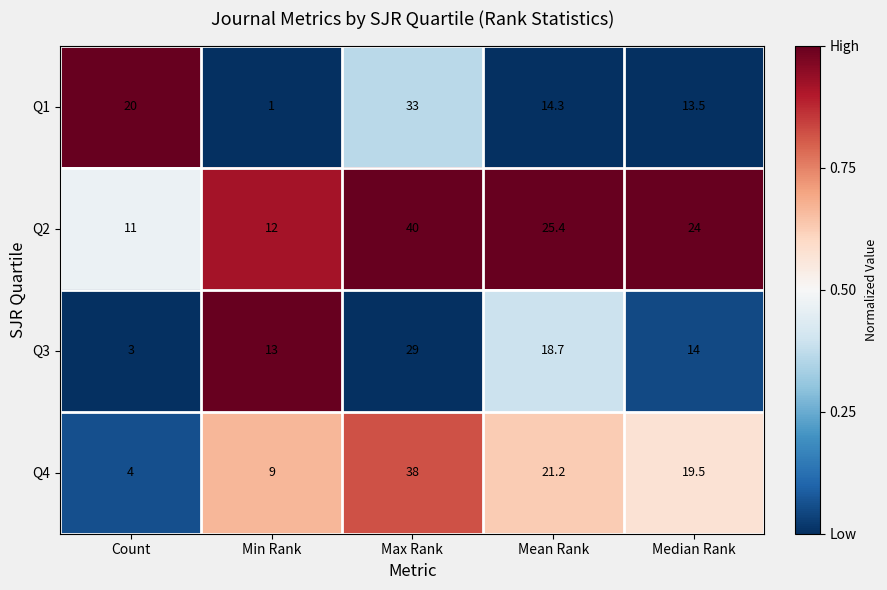

Reading right to left, list all the values displayed in this chart.

Q1: 13.5	14.3	33.0	1.0	20.0
Q2: 24.0	25.4	40.0	12.0	11.0
Q3: 14.0	18.7	29.0	13.0	3.0
Q4: 19.5	21.2	38.0	9.0	4.0